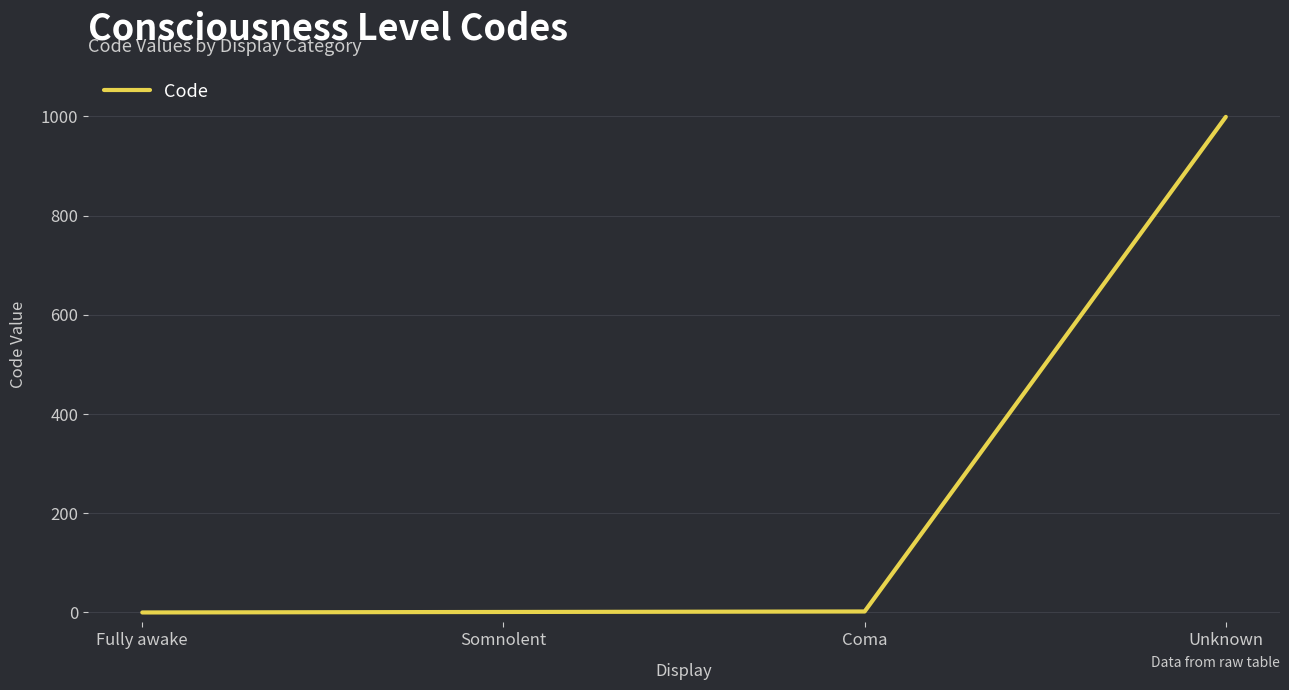

Between Fully awake and Unknown, which is larger?

Unknown